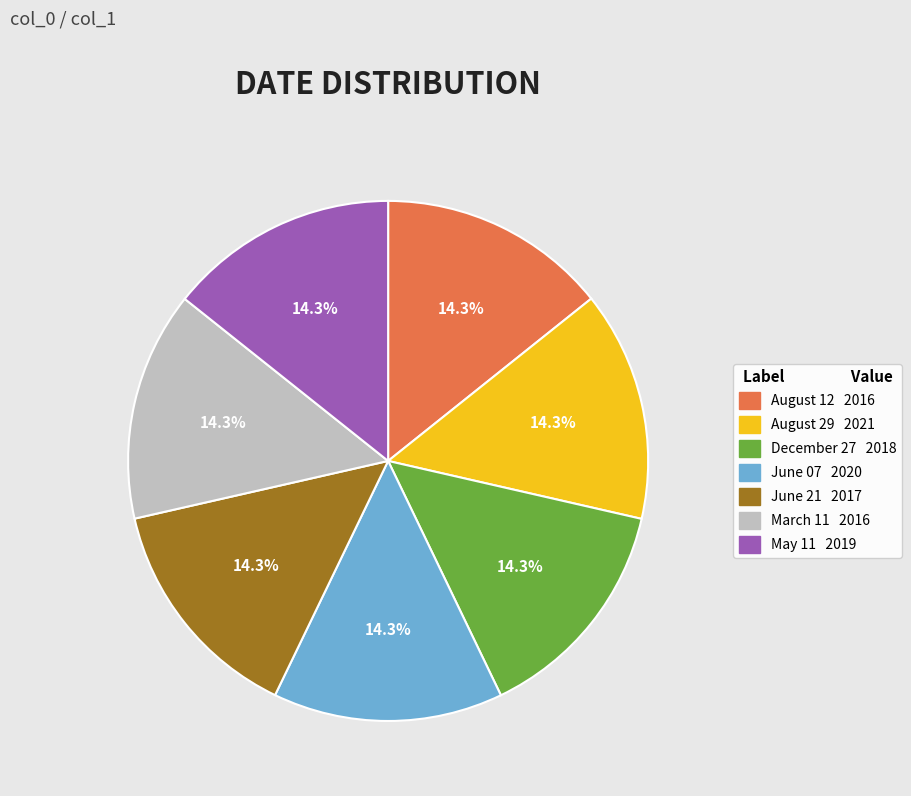

Does June 21 account for over 50% of the chart?

No